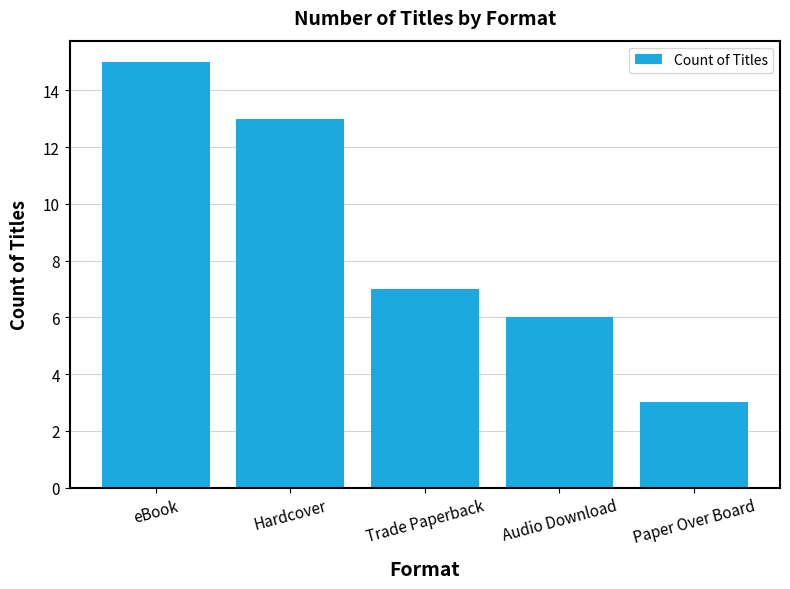

What is the label of the 2nd bar from the left?

Hardcover